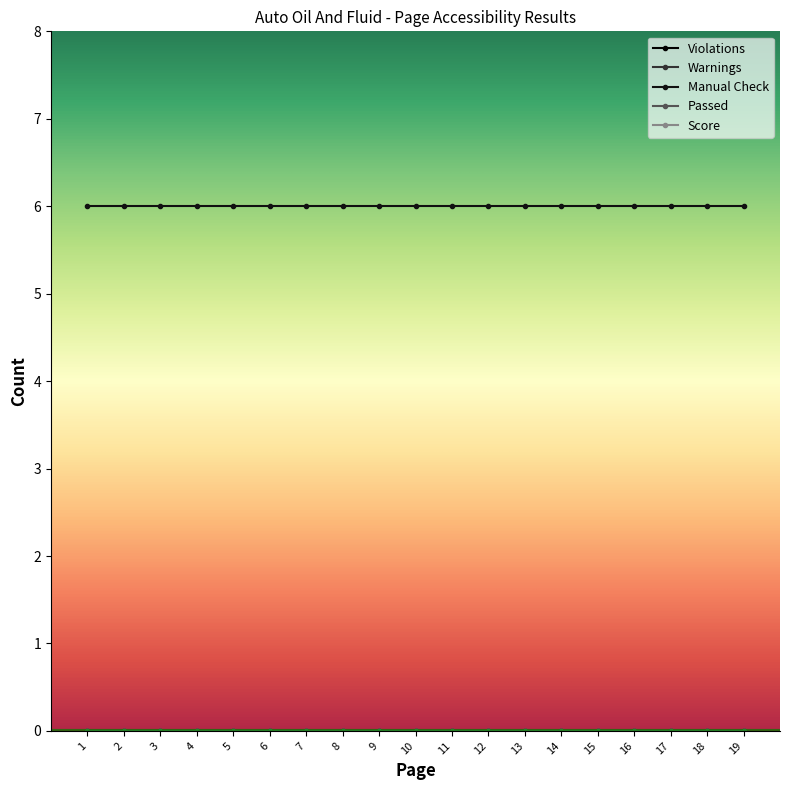

Is the value of Warnings at 16 greater than the value of Score at 9?

No